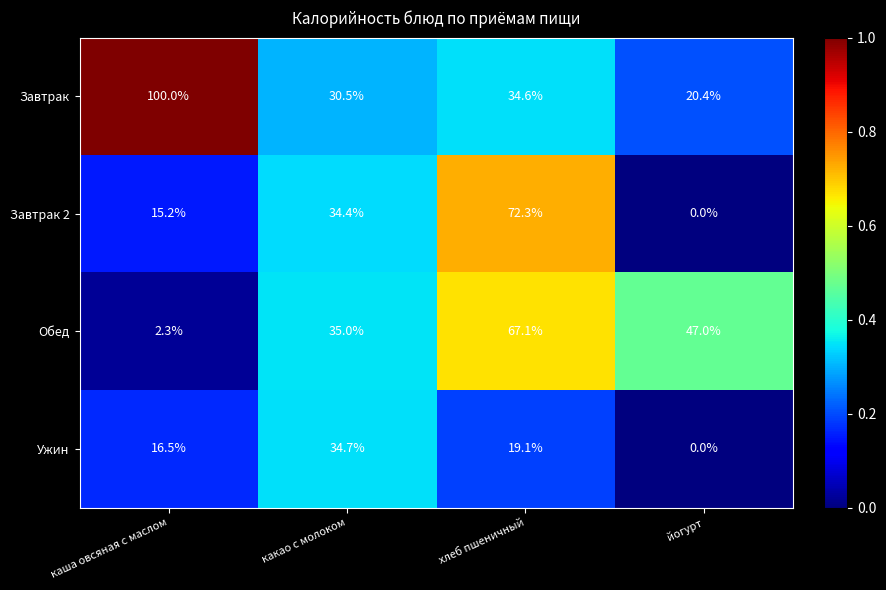

What is the maximum value shown in the chart?

100.0